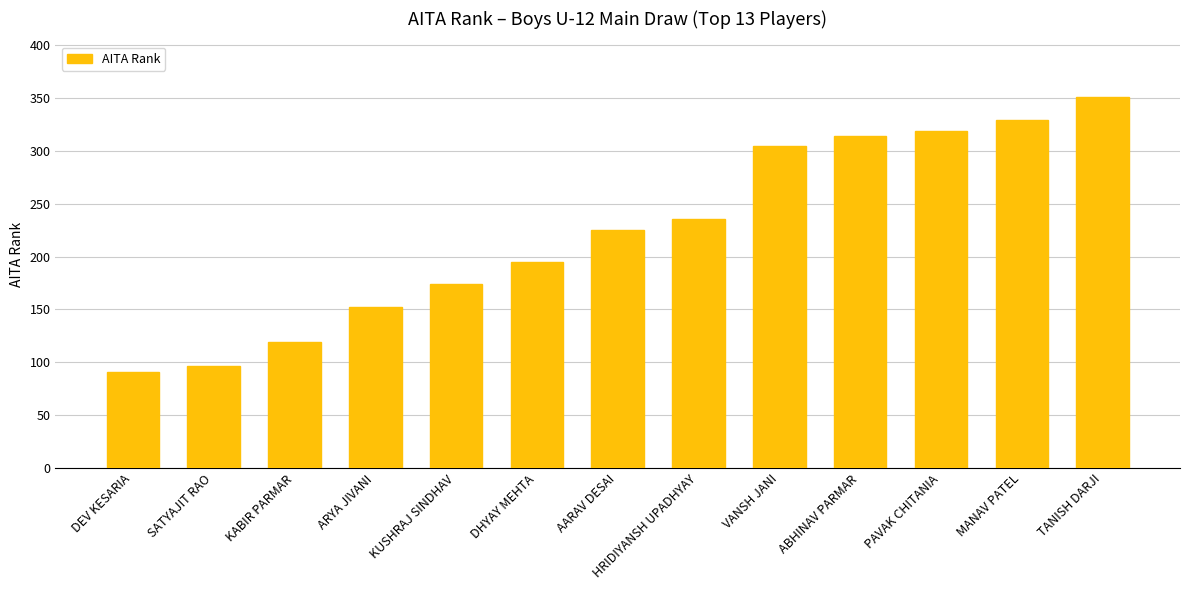

The value at HRIDIYANSH UPADHYAY is 102. True or false?

False